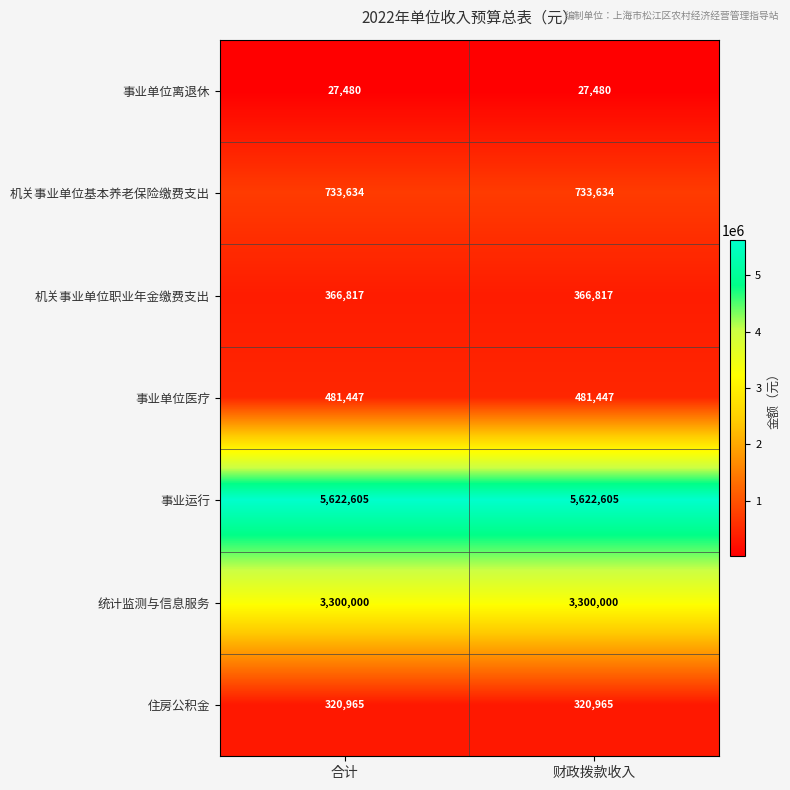

Reading left to right, extract all data points from this chart.

事业单位离退休: 27480	27480
机关事业单位基本养老保险缴费支出: 733634	733634
机关事业单位职业年金缴费支出: 366817	366817
事业单位医疗: 481447	481447
事业运行: 5622605	5622605
统计监测与信息服务: 3300000	3300000
住房公积金: 320965	320965